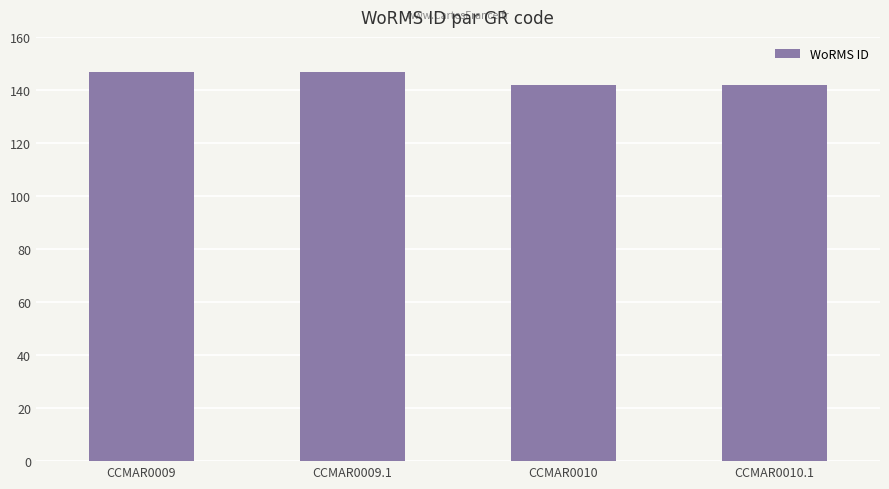

Rank the categories by value from lowest to highest.

CCMAR0010, CCMAR0010.1, CCMAR0009, CCMAR0009.1